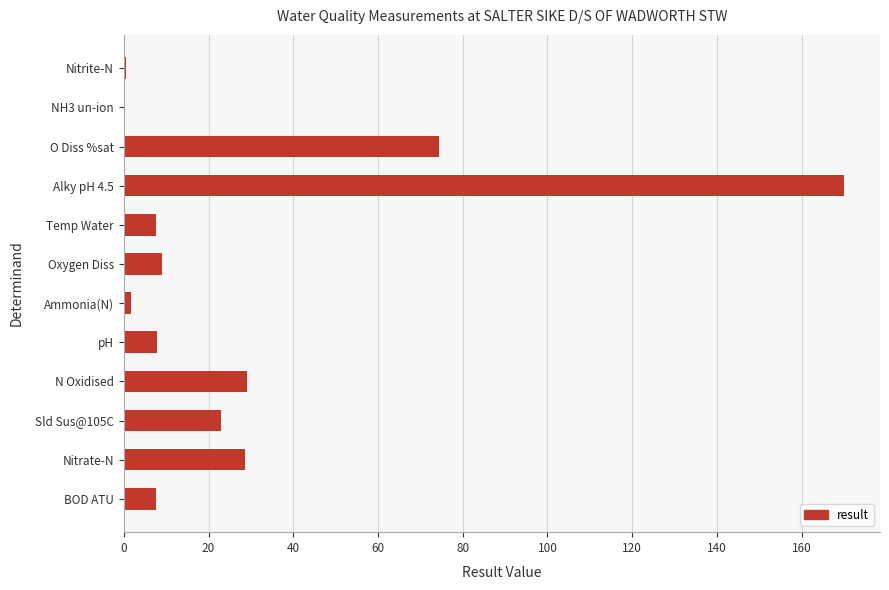

What is the sum of all values?

359.0